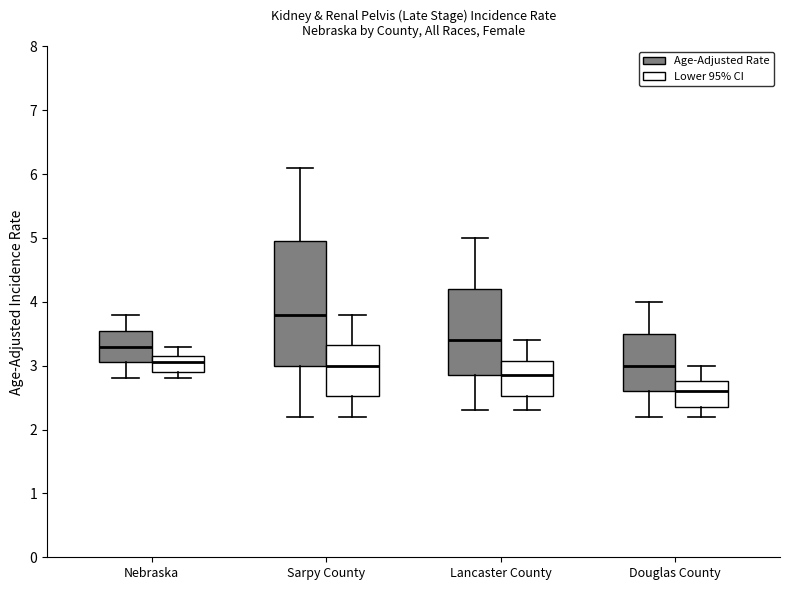

Which box has the highest median line?

Sarpy County (Age-Adjusted Rate)